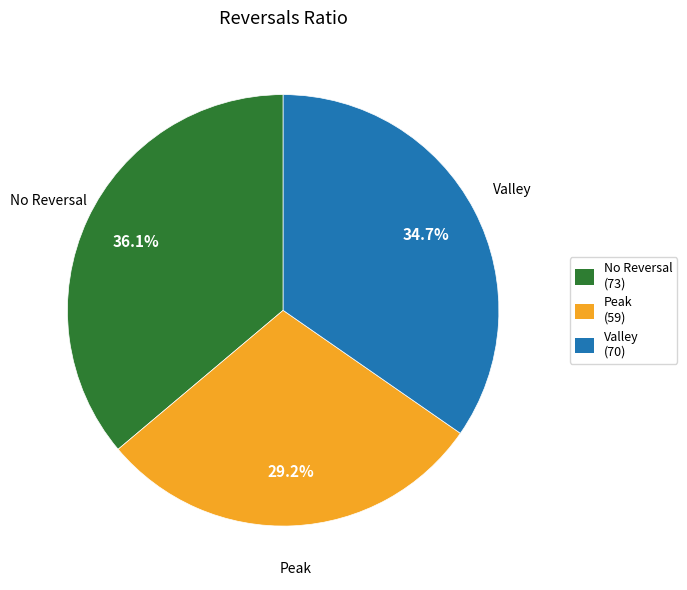

To the nearest percent, what is the average slice percentage?

33%